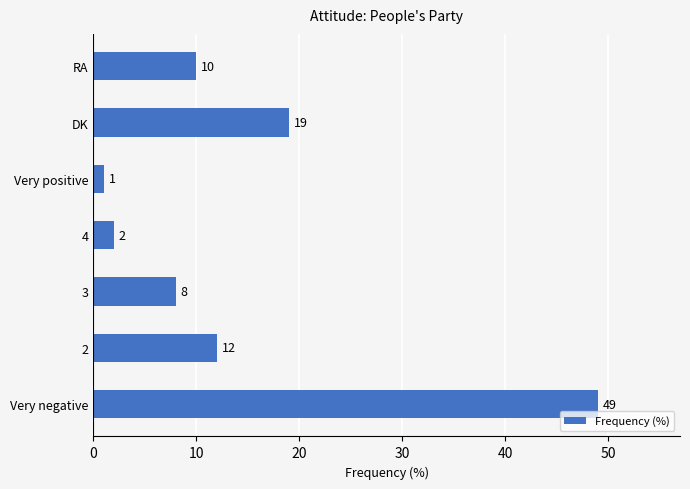

What is the approximate value at Very negative, to the nearest 5?

50